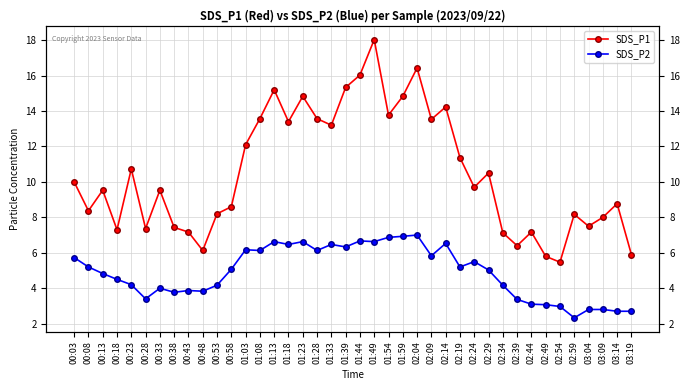

What value does the SDS_P1 series have at 00:08?

8.4